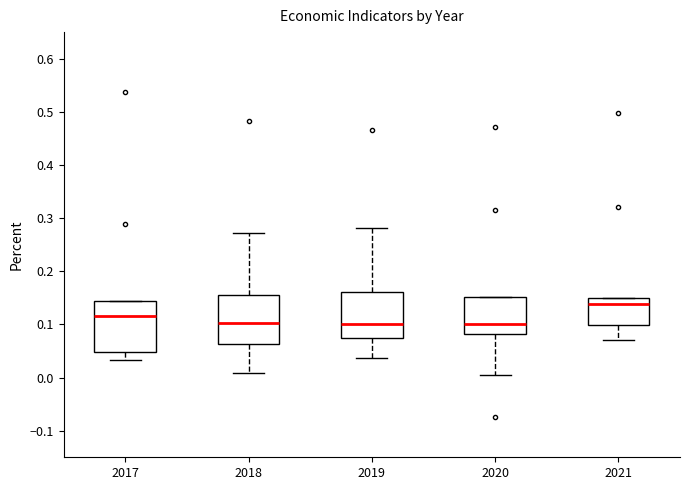

Reading left to right, read every box against the y-axis: the position of its median line, the range the box covers, and the ends of its whiskers. The values are not printed on the chart, so give them approximately, as read against the axis.

2017: median 0.12, box 0.05 to 0.14, whiskers 0.03 to 0.14
2018: median 0.10, box 0.06 to 0.16, whiskers 0.01 to 0.27
2019: median 0.10, box 0.08 to 0.16, whiskers 0.04 to 0.28
2020: median 0.10, box 0.08 to 0.15, whiskers 0.00 to 0.15
2021: median 0.14, box 0.10 to 0.15, whiskers 0.07 to 0.15